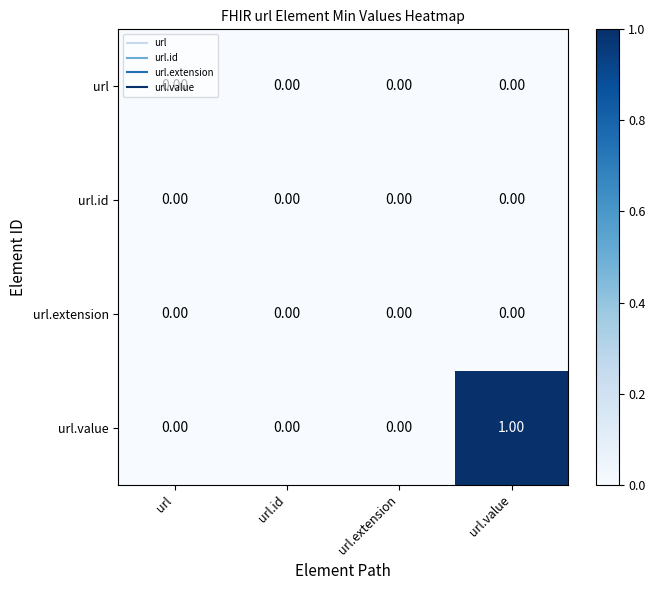

At which category is the sum across all series the highest?

url.value